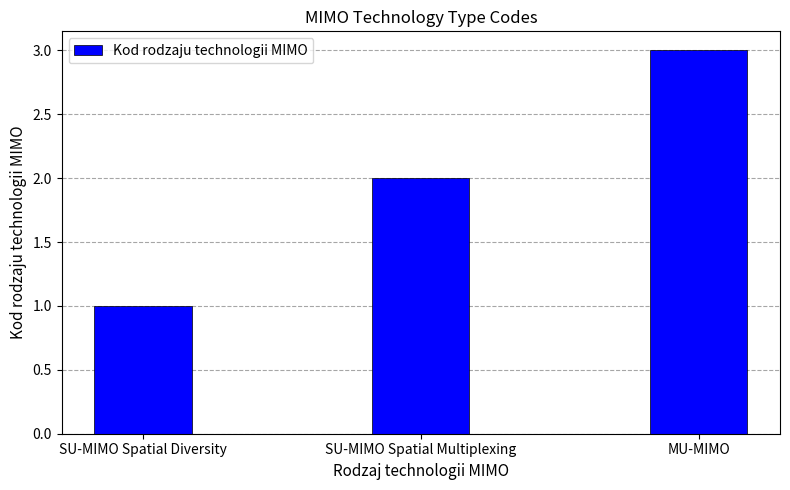

True or false: the data shows 1 at SU-MIMO Spatial Multiplexing.

False